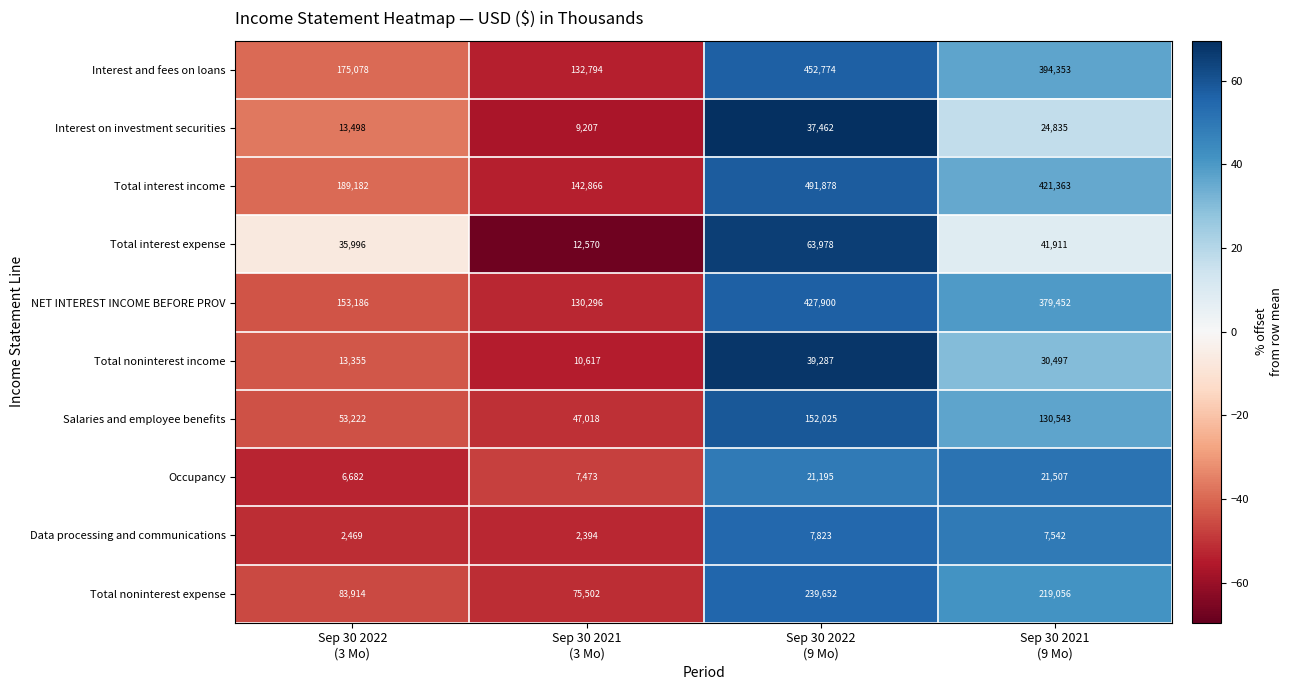

What is the maximum value for Total noninterest expense?

239652